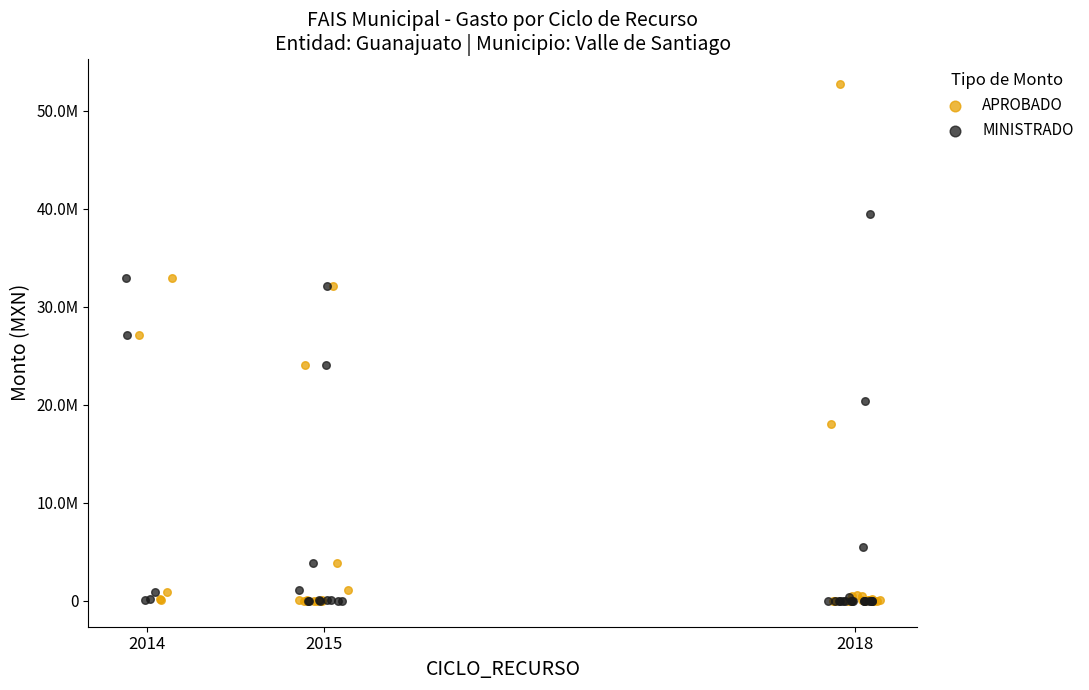

Which series reaches the maximum Y coordinate?

APROBADO